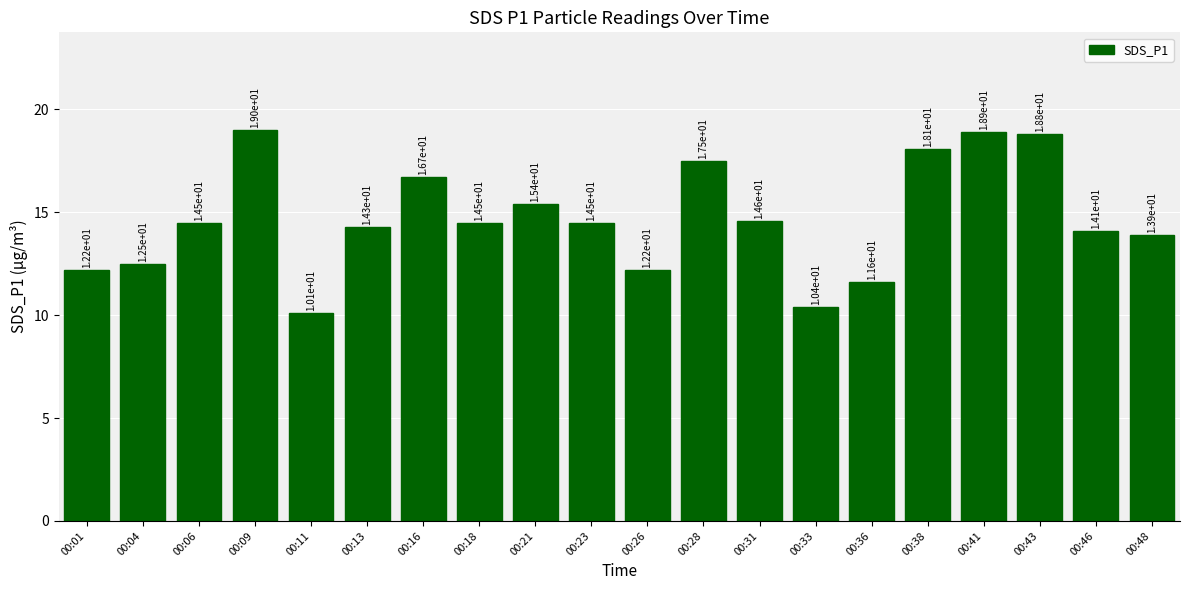

Which category has the highest value across all series?

00:09